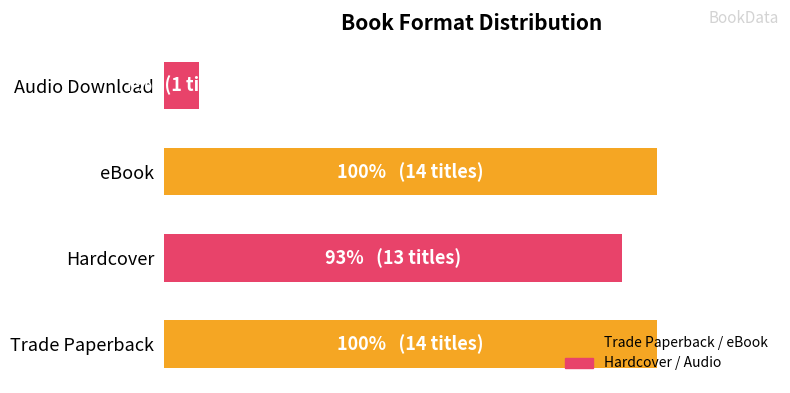

What is the difference between the maximum and minimum values?

13